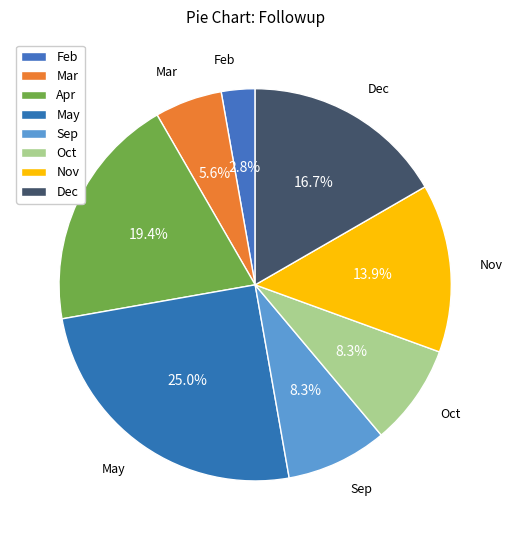

How many segments does this pie chart have?

8